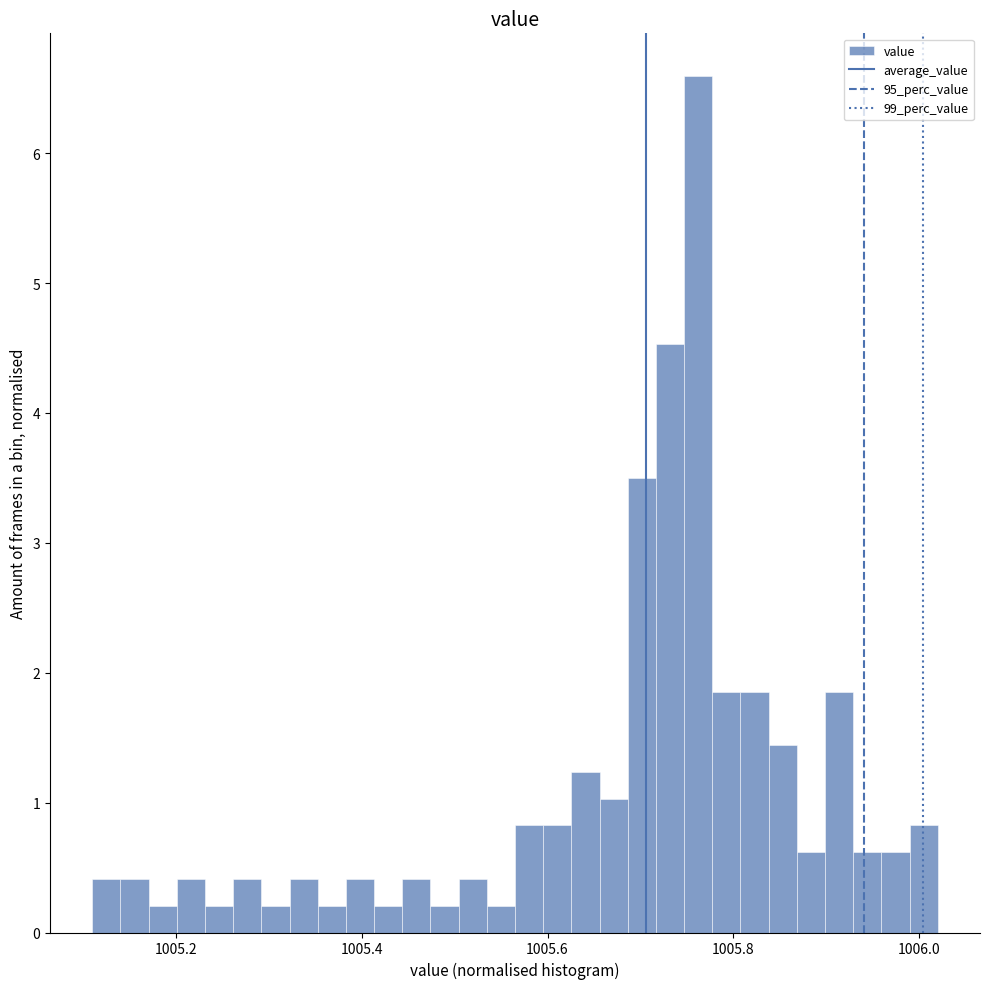

Read against the x-axis, roughly where is the centre of the tallest bar?

1005.76